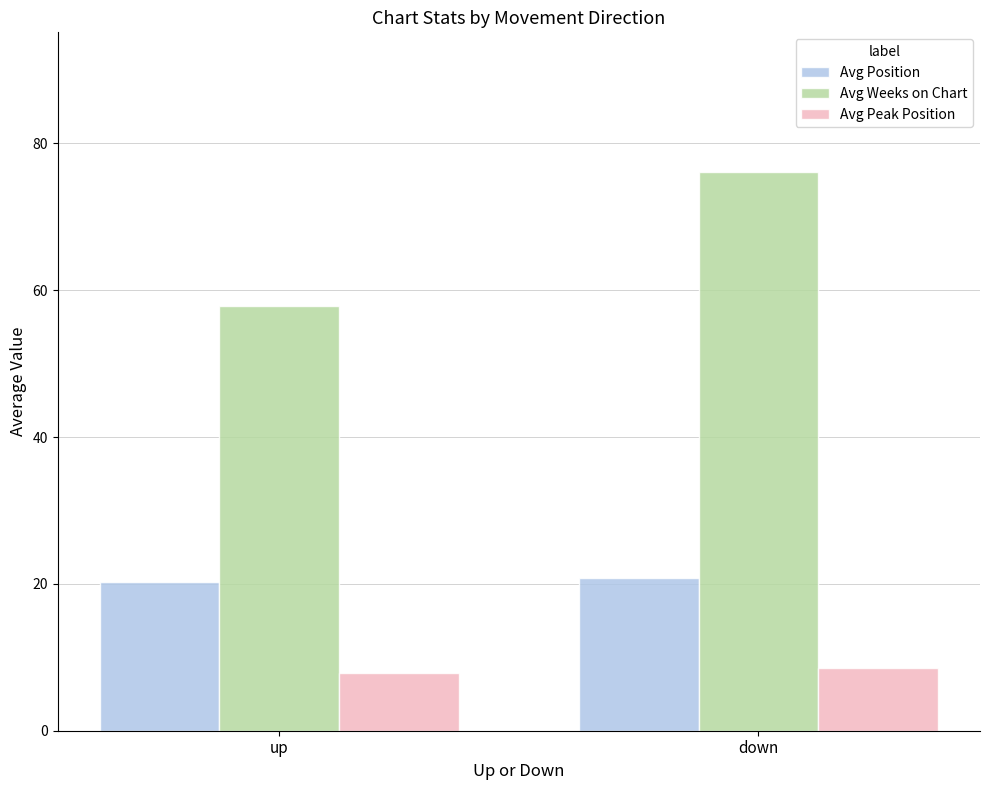

Reading left to right, what are all the values shown in this chart?

Avg Position: up=20.3	down=20.8
Avg Weeks on Chart: up=57.8	down=76.1
Avg Peak Position: up=7.9	down=8.6